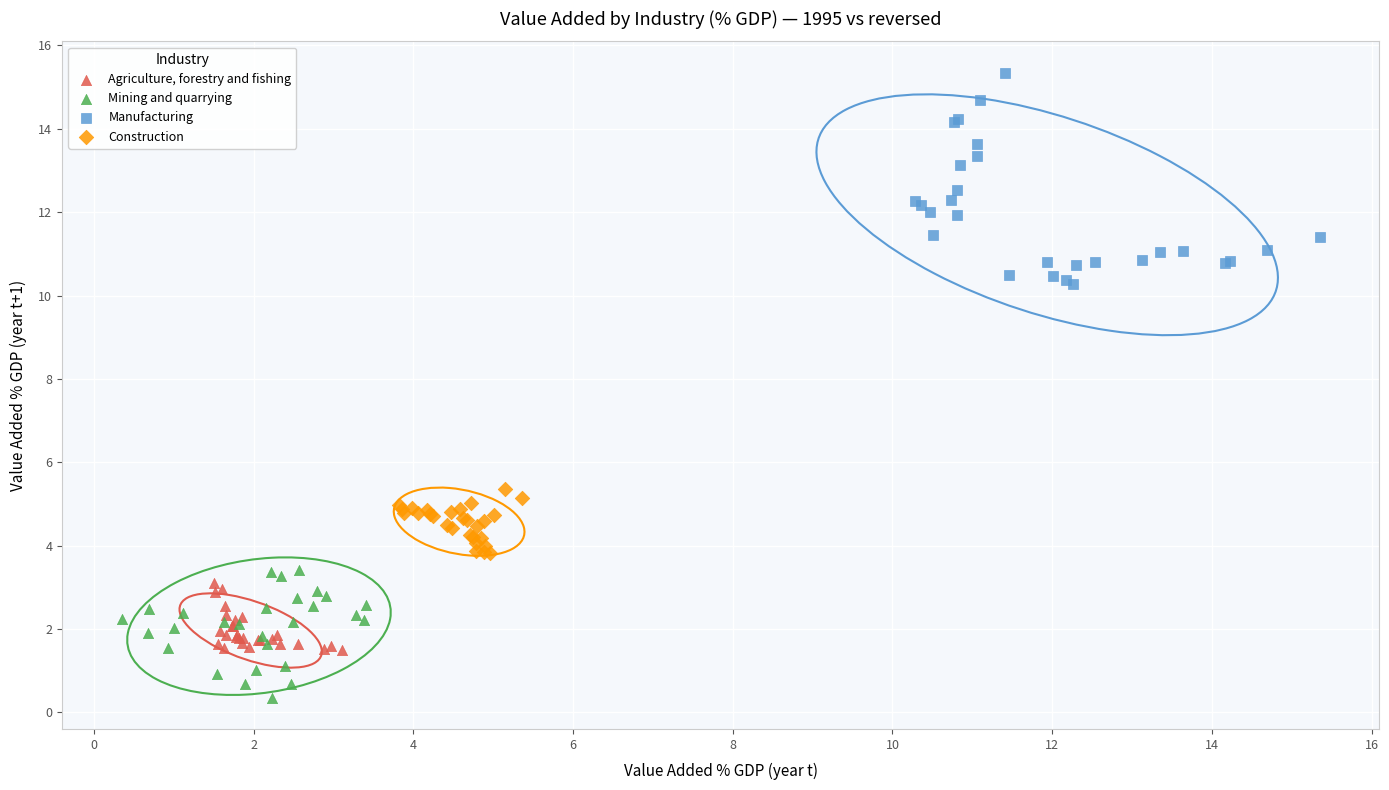

Which series reaches the minimum Y coordinate?

Mining and quarrying